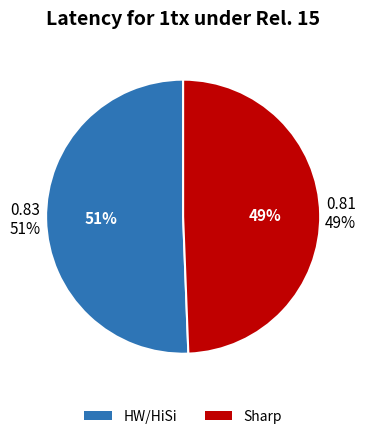

Which category accounts for the majority?

HW/HiSi